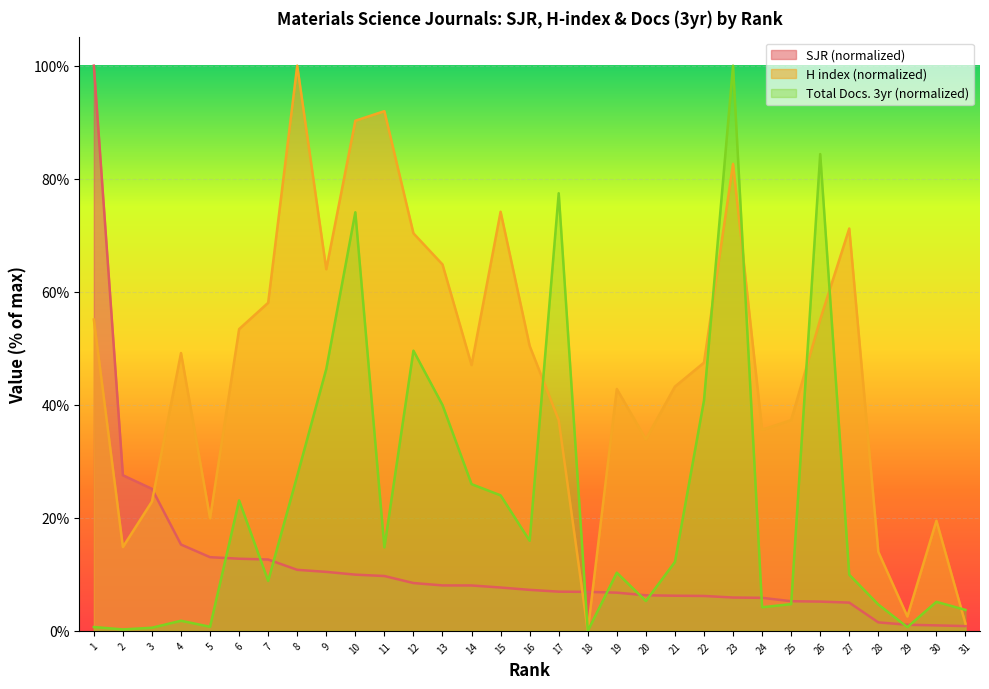

What is the difference between the H index values at 24 and 3?

12.7